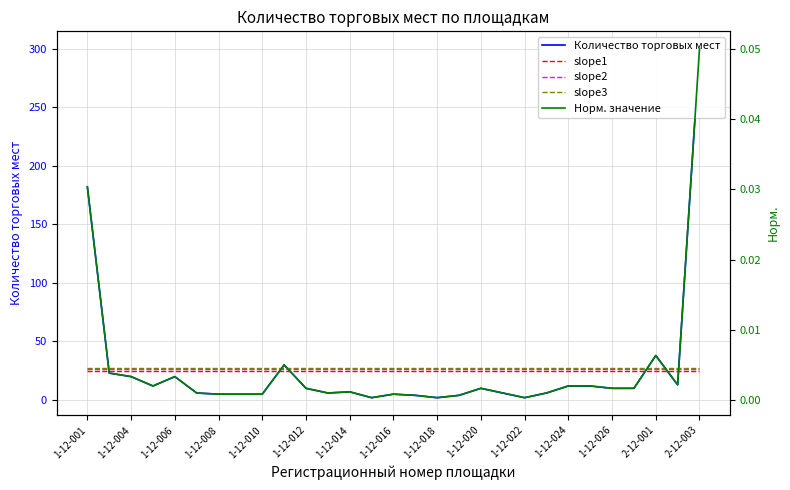

True or false: slope1 and slope2 cross at least once.

False